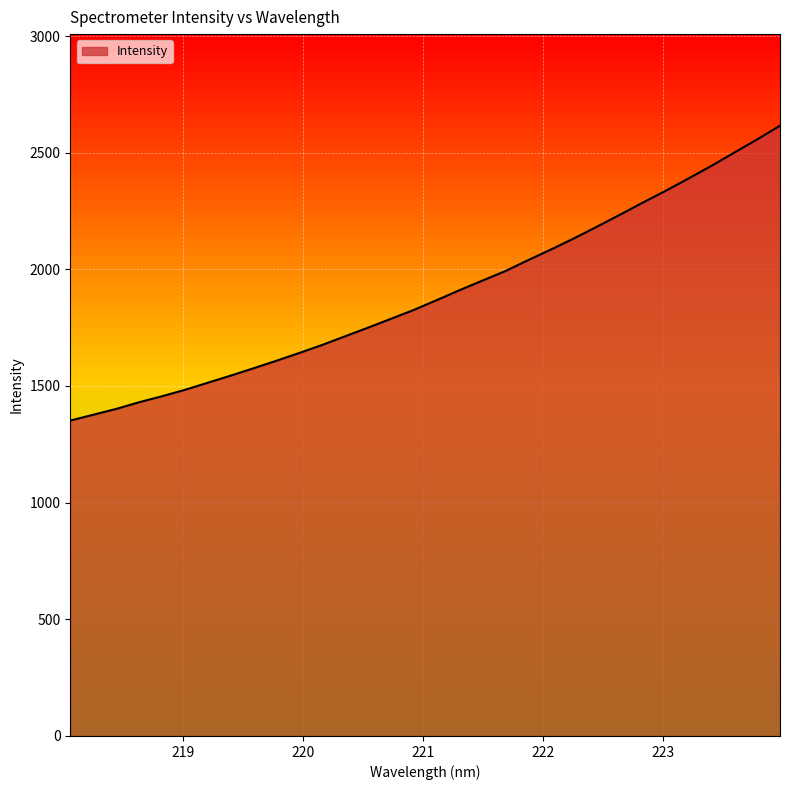

What is the difference between the maximum and minimum values?

1264.1